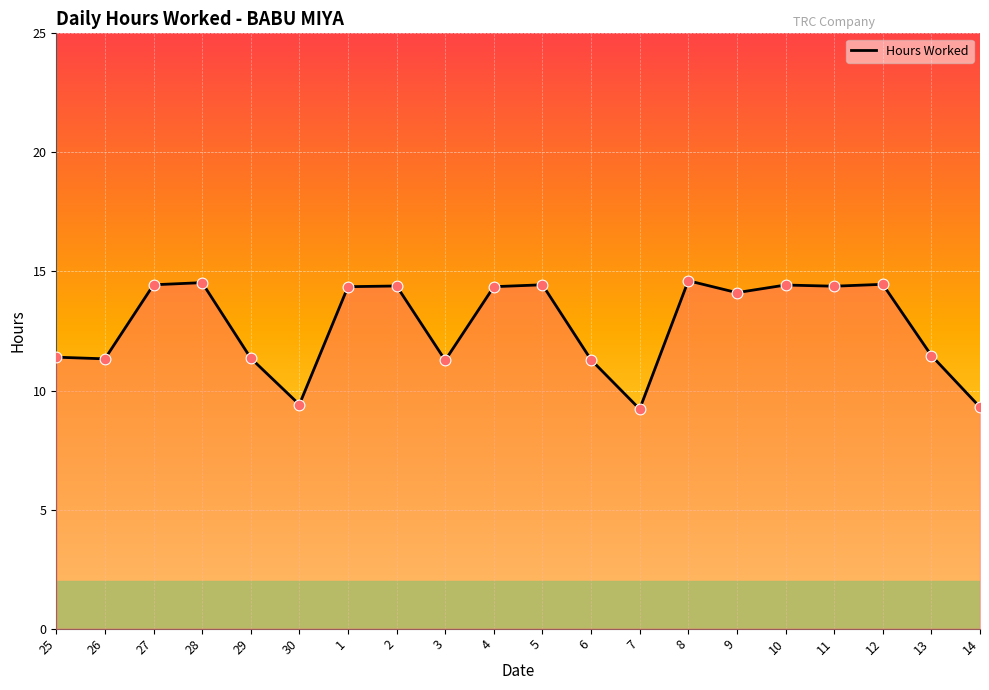

What is the change in value from 29 to 12?

+3.1